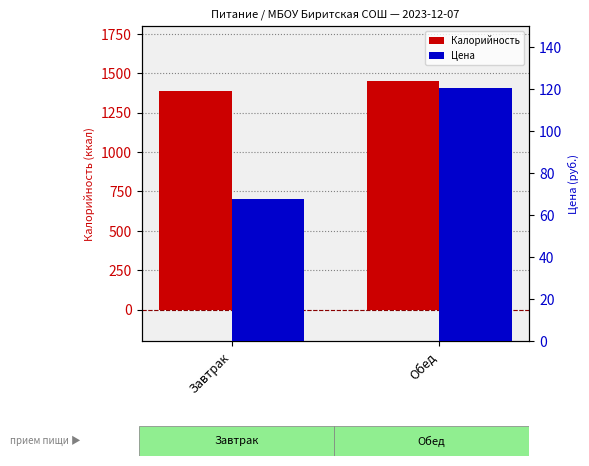

What is the label of the 2nd bar from the right?

Завтрак